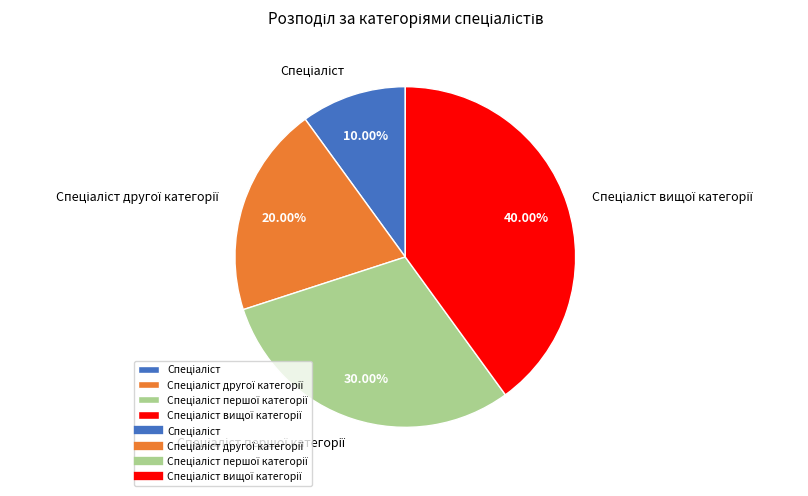

Does any single category account for the majority?

No